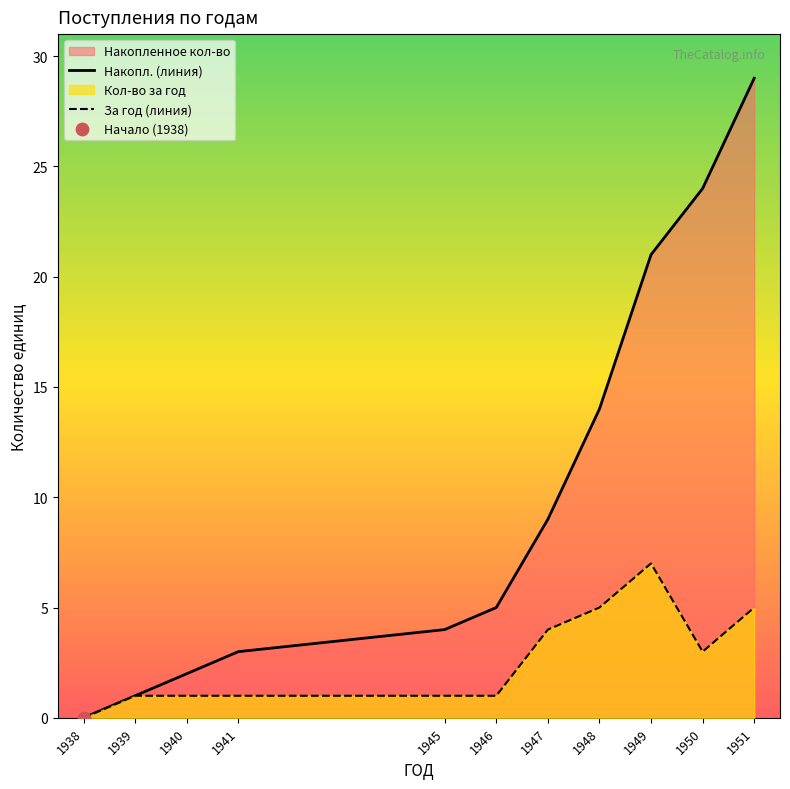

Which series contains the highest Y value?

Накопл. (линия)